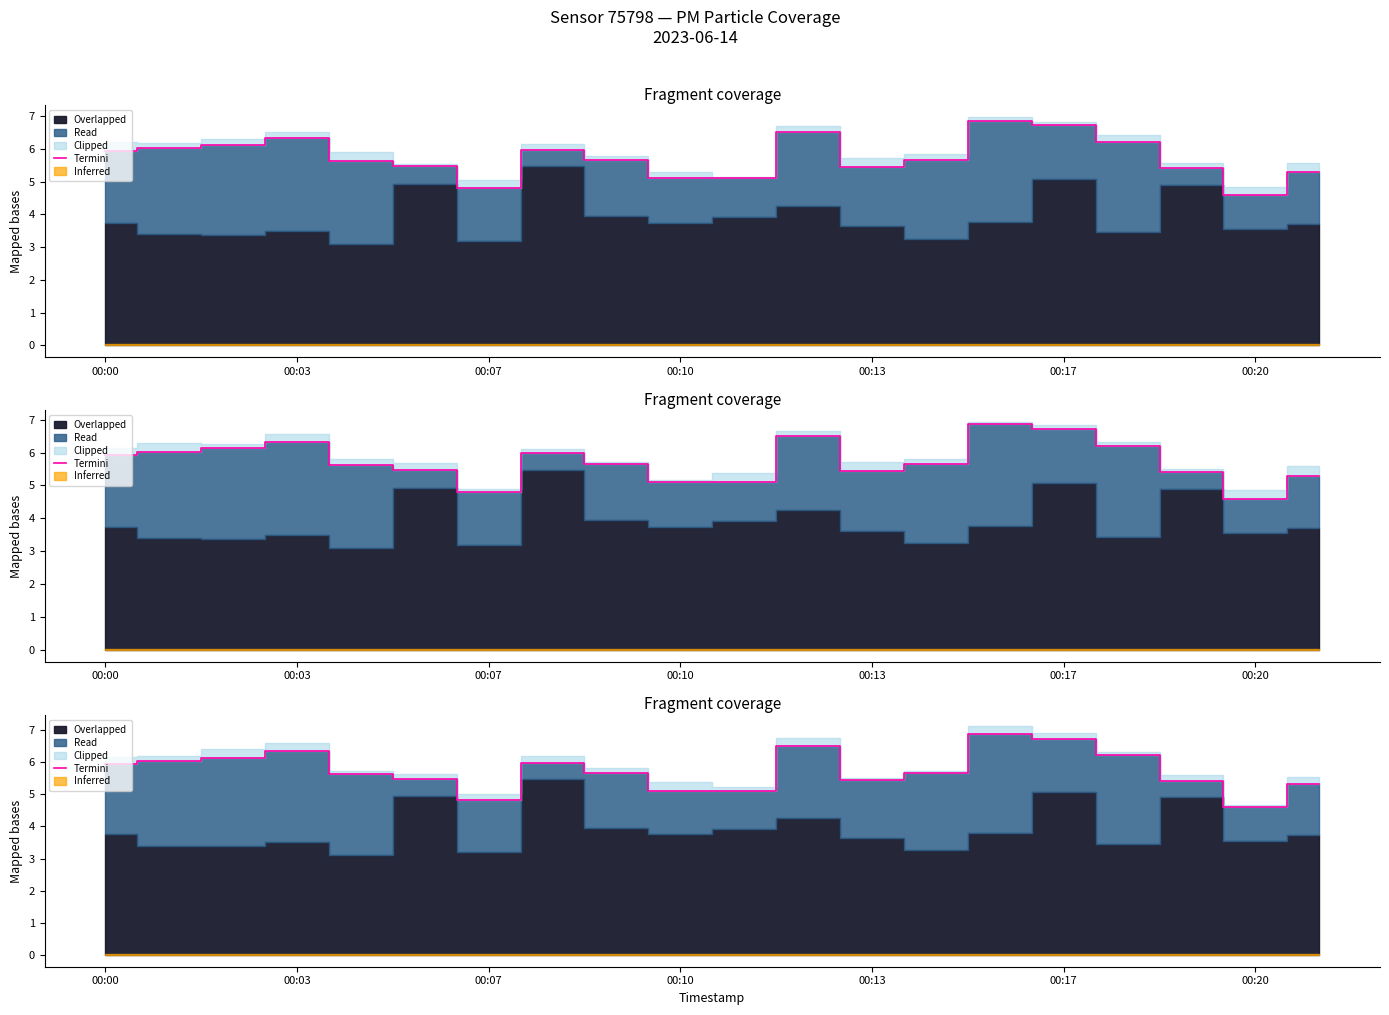

What is the approximate value at 16?

6.2